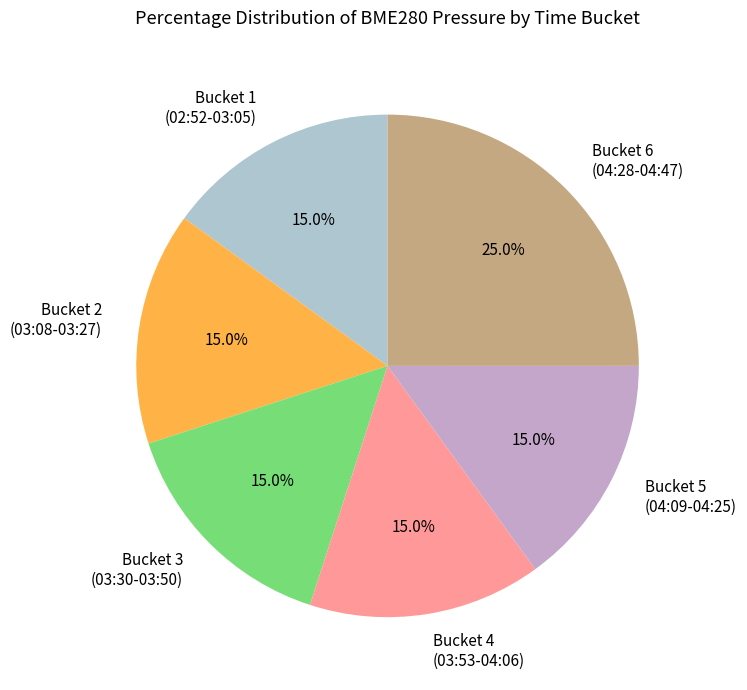

What is the total percentage of Bucket 4 (03:53-04:06) and Bucket 3 (03:30-03:50)?

30.0%